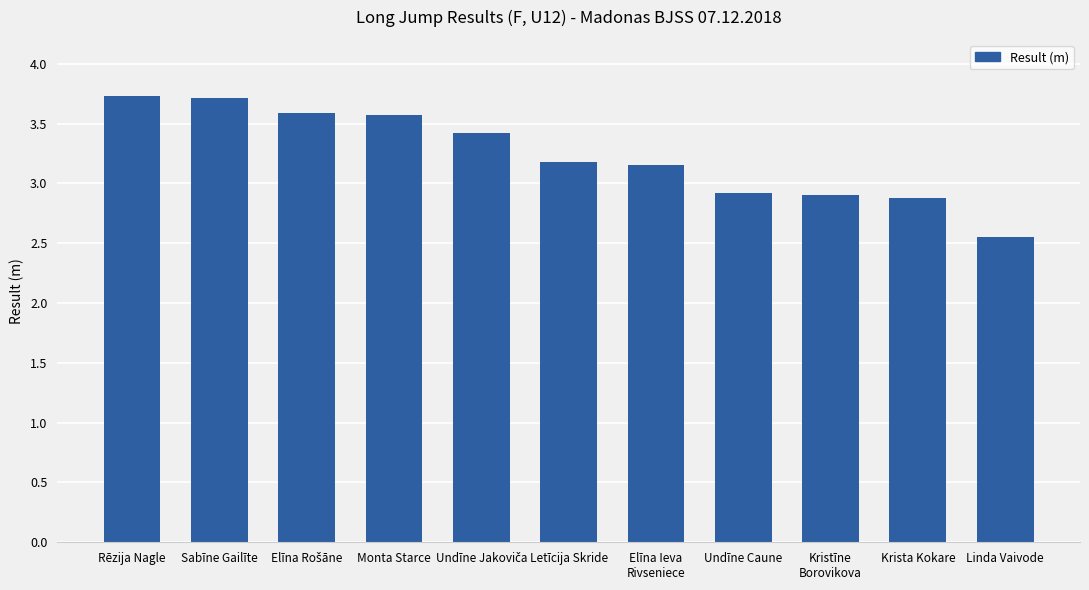

What is the approximate value at Krista Kokare?

2.9